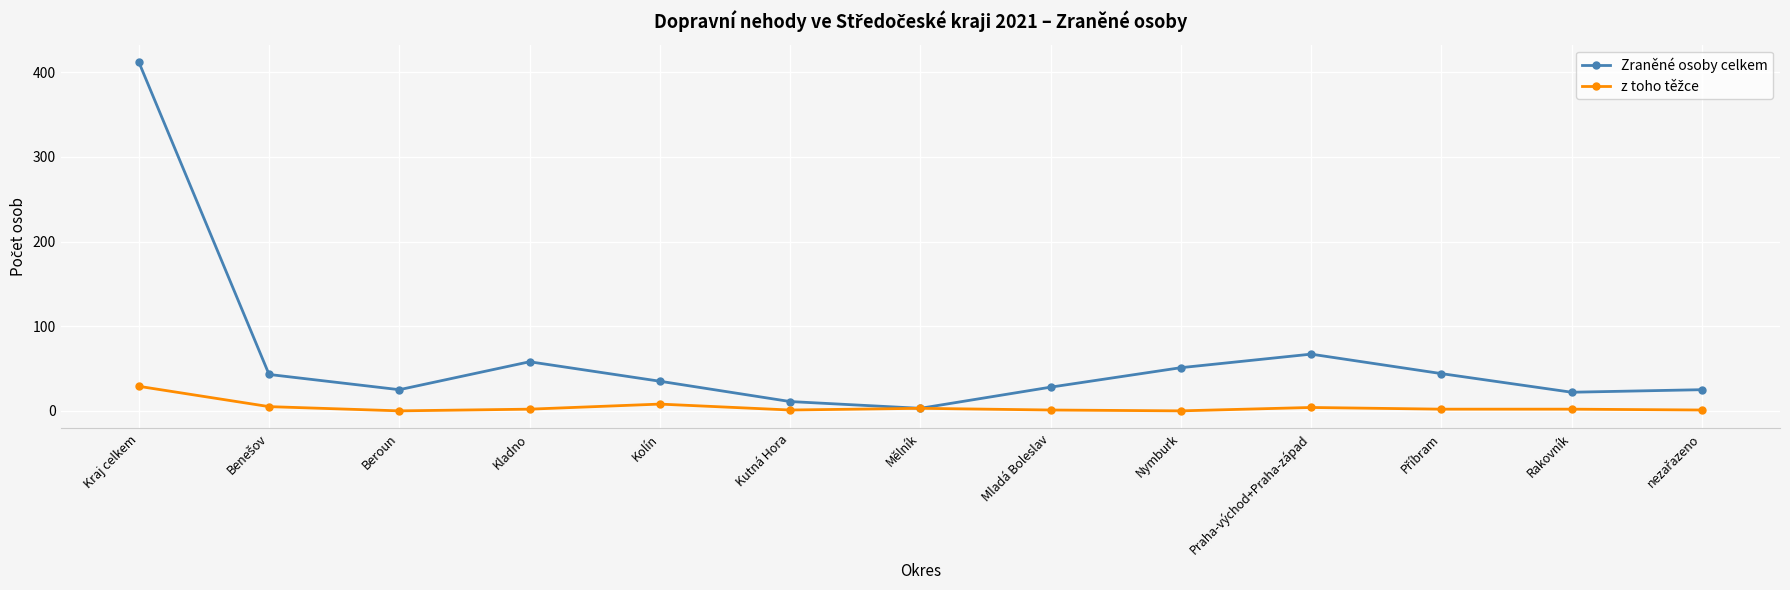

Is it true that Zraněné osoby celkem equals 51 at Nymburk?

True